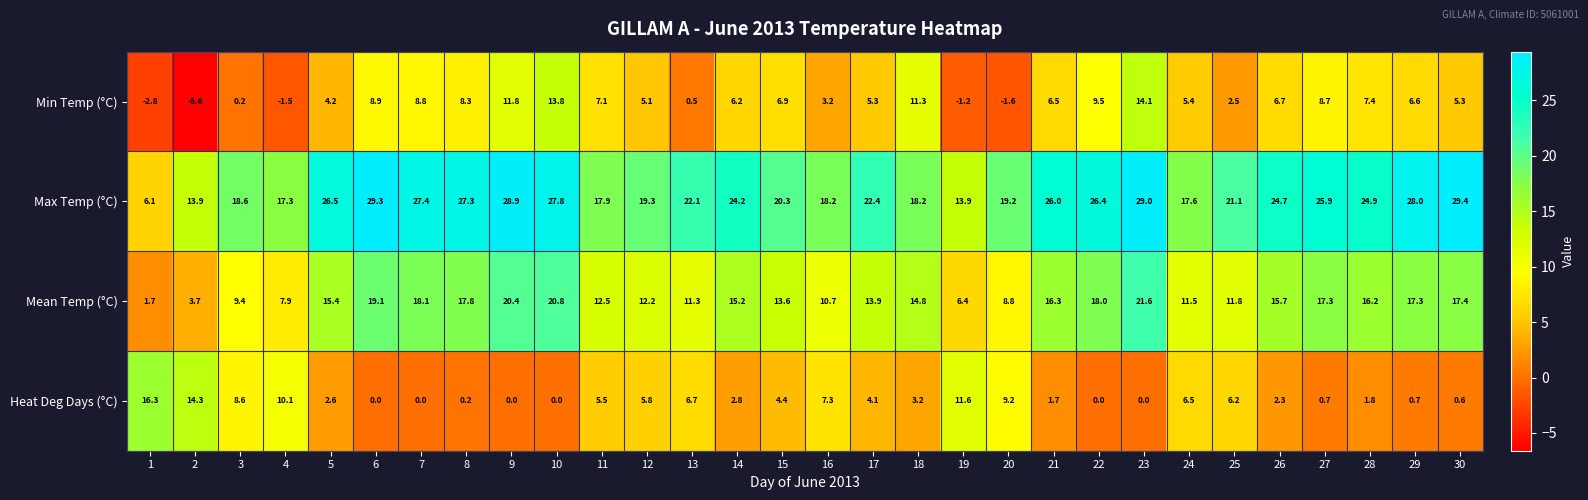

Between 9 and 13, which series saw the biggest shift?

Min Temp (°C)